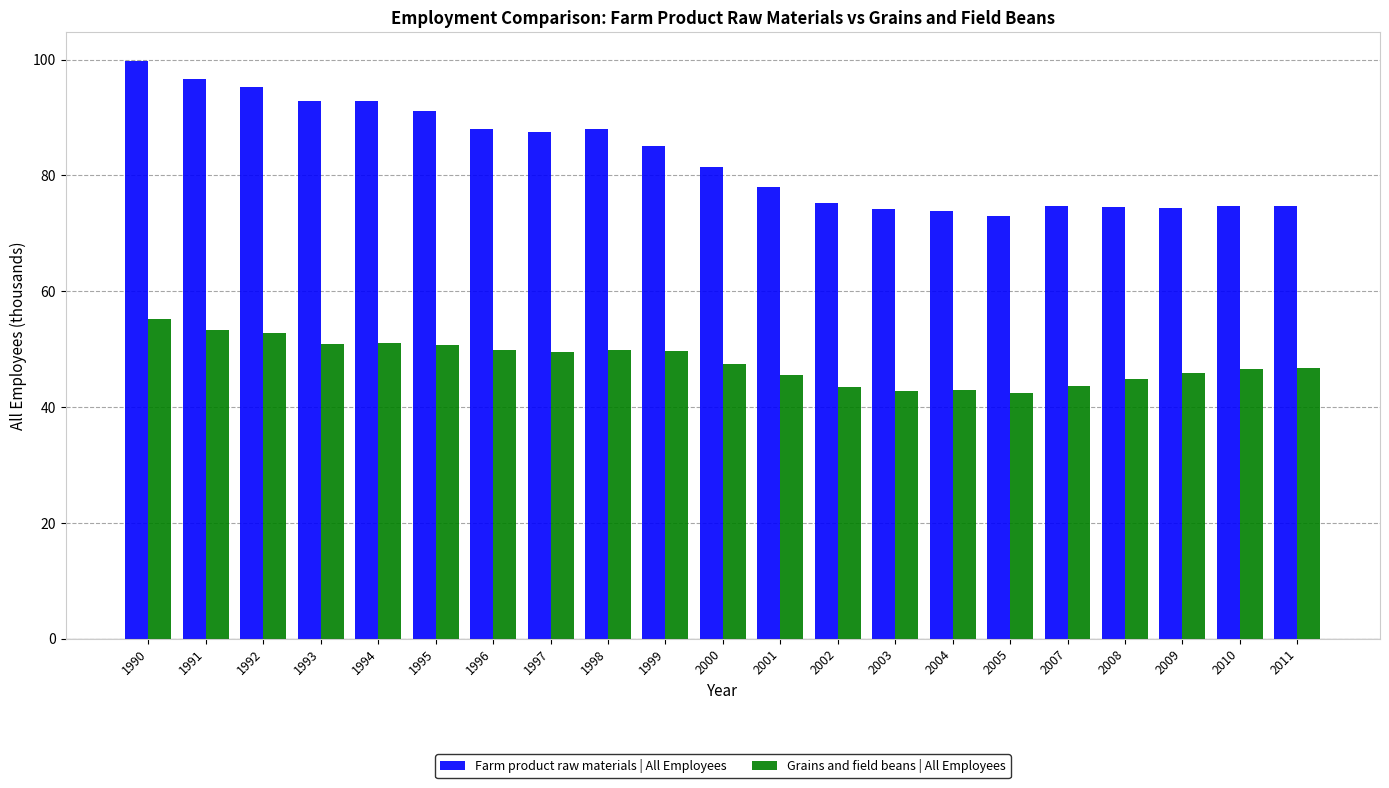

How many distinct data groups are displayed?

2